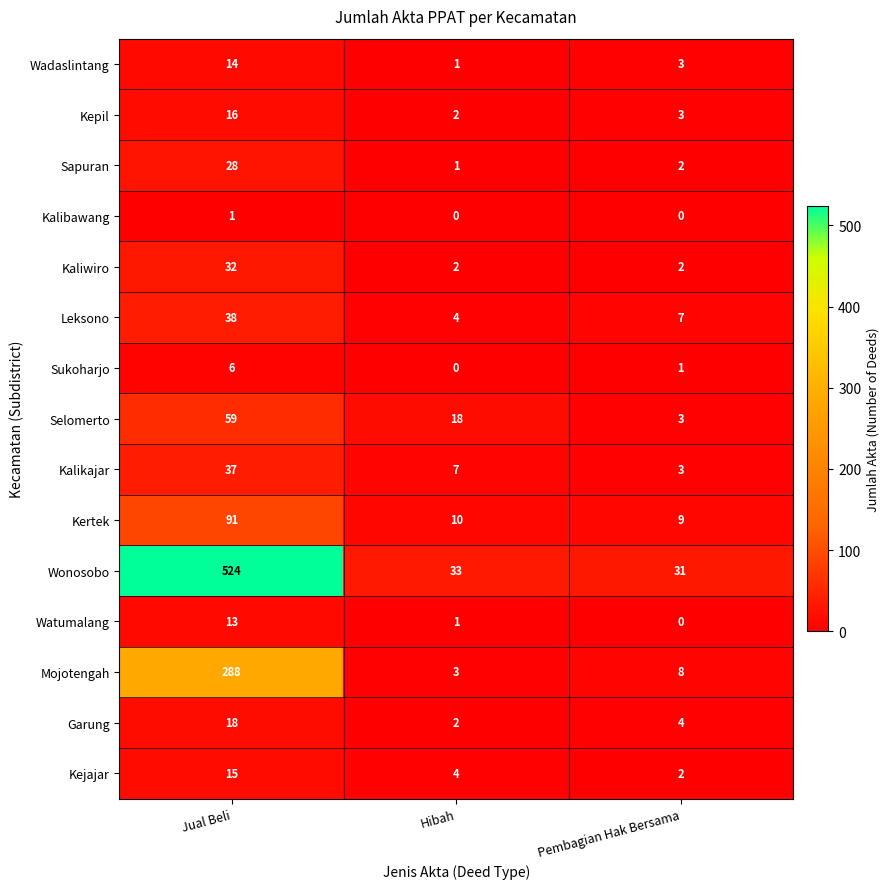

At which label is Sukoharjo closest to 3?

Pembagian Hak Bersama